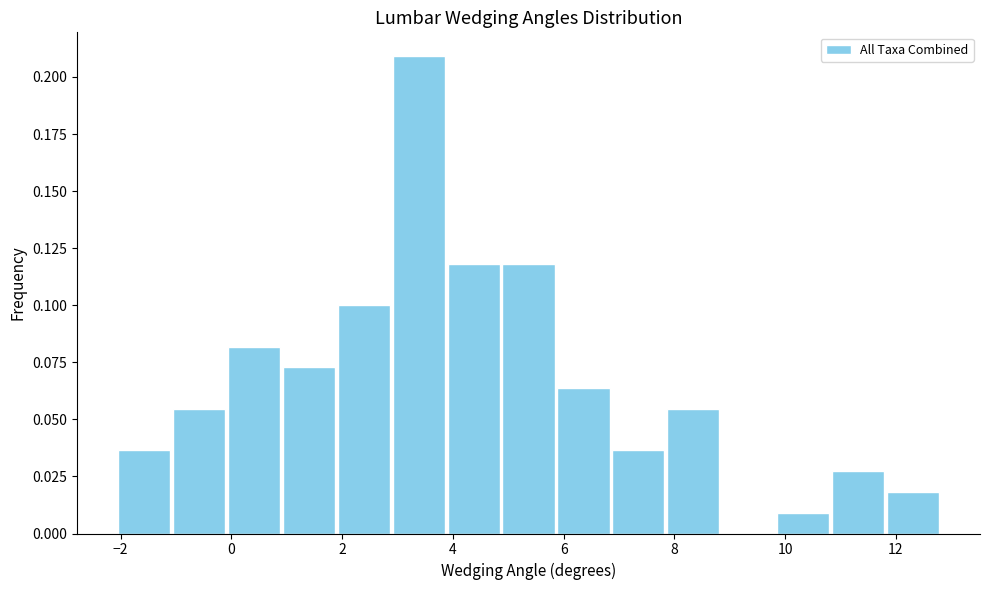

Reading left to right, transcribe this chart: for each bar, give the range it covers on the x-axis and its height. Neither the bar edges nor the heights are printed on the chart, so give them approximately, as read against the axes.

-2.0 to -1.0: 0.035
-1.0 to 0.0: 0.055
0.0 to 1.0: 0.080
1.0 to 1.8: 0.075
1.8 to 2.8: 0.100
2.8 to 3.8: 0.210
3.8 to 4.8: 0.120
4.8 to 5.8: 0.120
5.8 to 6.8: 0.065
6.8 to 7.8: 0.035
7.8 to 8.8: 0.055
8.8 to 9.8: 0
9.8 to 10.8: 0.010
10.8 to 11.8: 0.025
11.8 to 12.8: 0.020